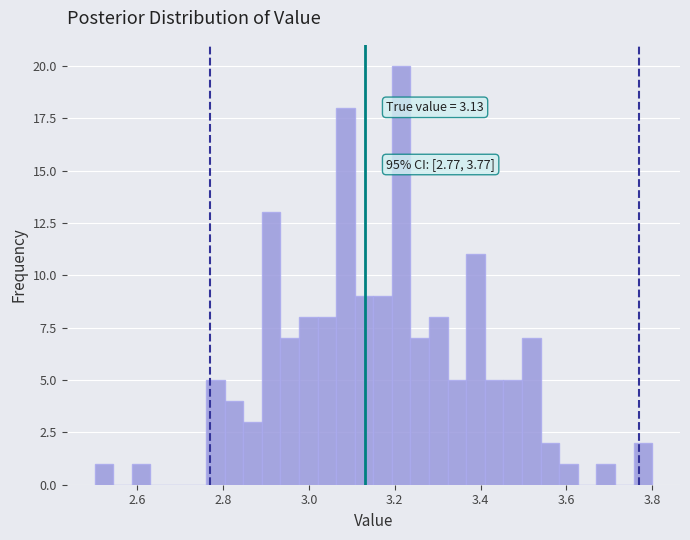

Around what value on the x-axis is the tallest bar? Give the approximate position of its centre, as read against the axis.

3.22